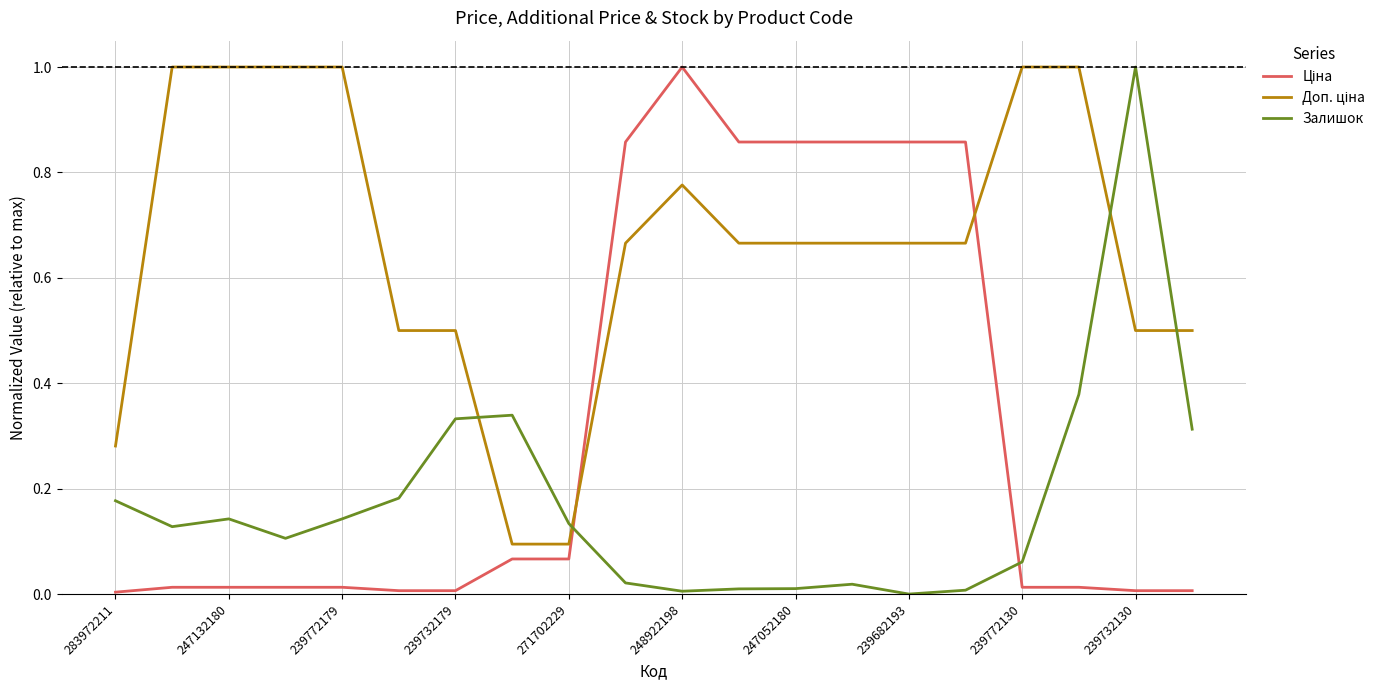

What is the highest value of the Залишок series?

1.0